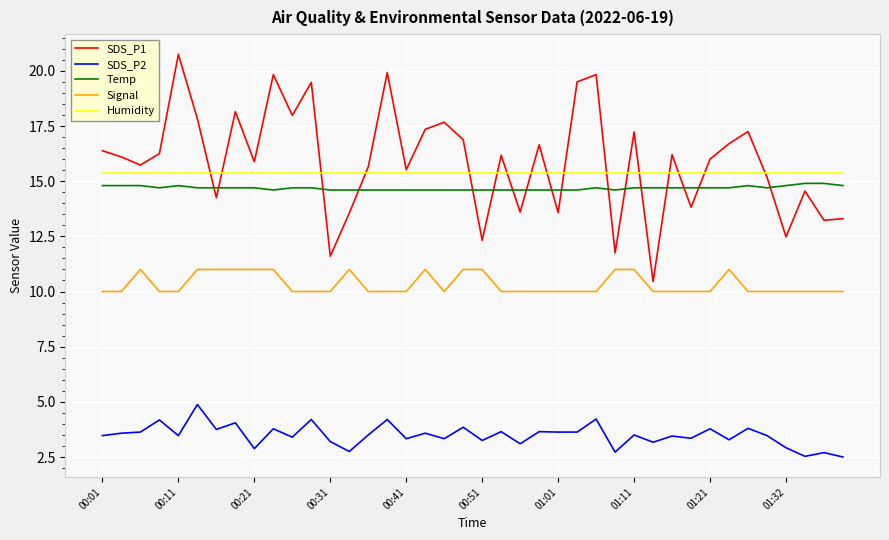

True or false: SDS_P1 and Signal intersect in this chart.

False